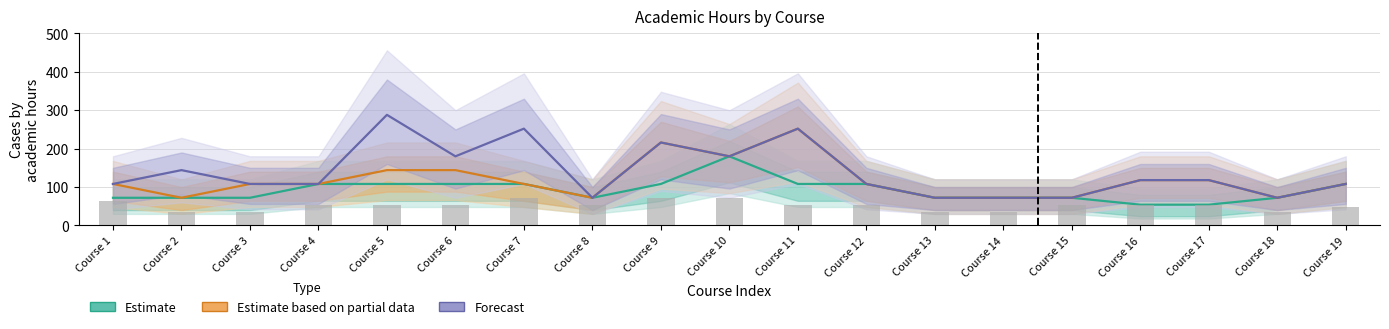

How many values in the Estimate based on partial data series exceed 108?

7